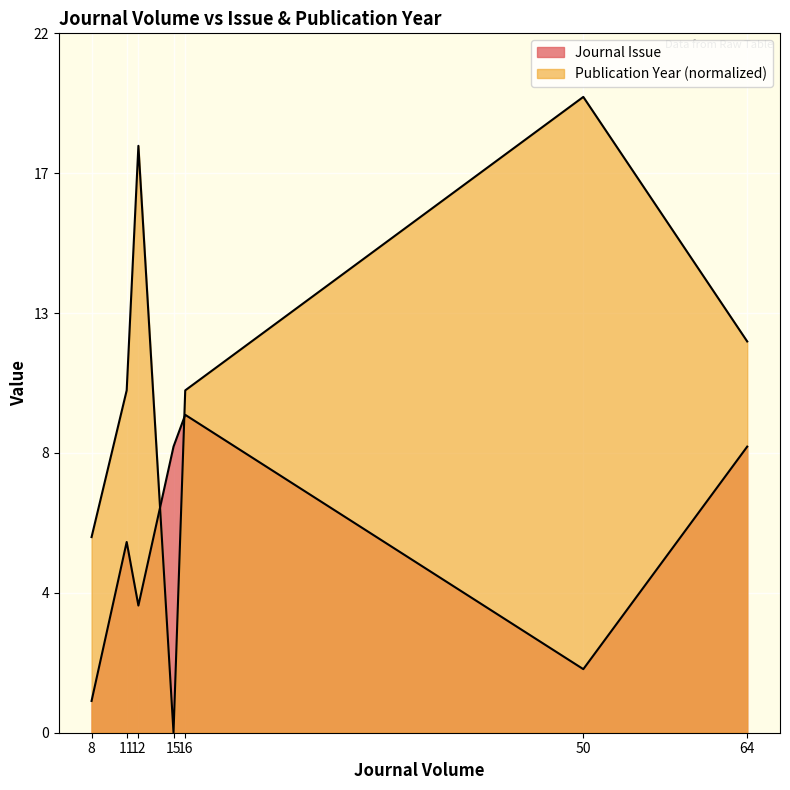

Rank the series by their maximum value, from lowest to highest.

Journal Issue, Publication Year